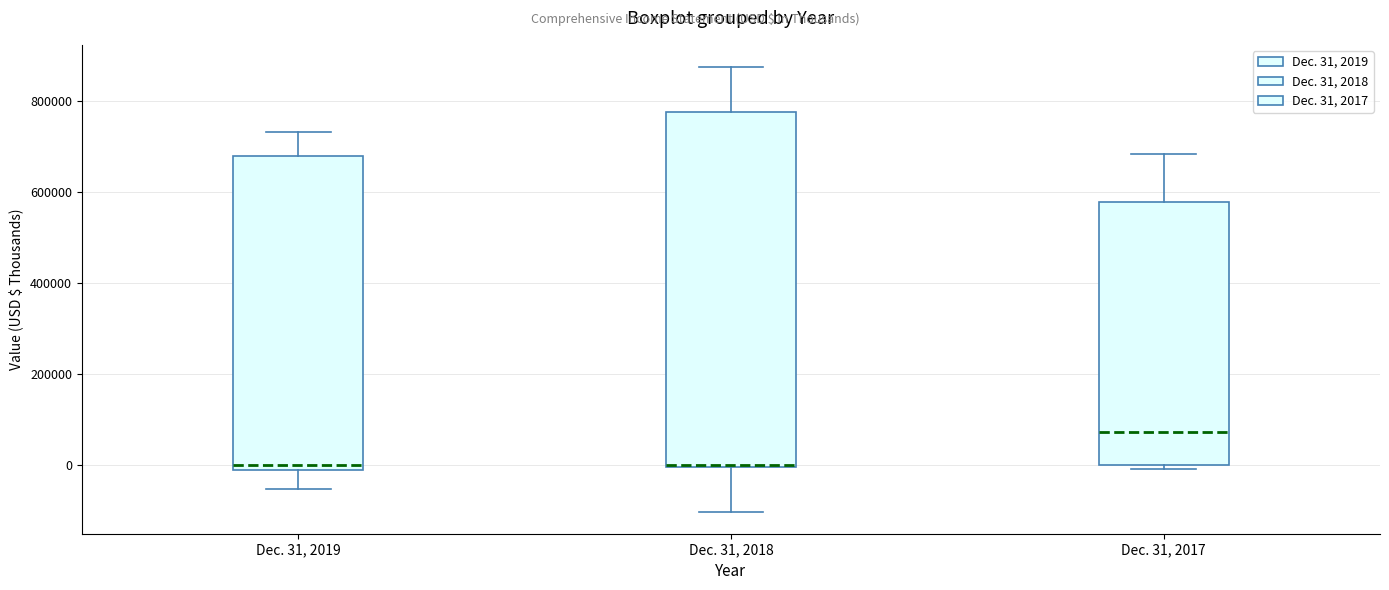

Which box is the tallest, from its lower edge to its upper edge?

Dec. 31, 2018